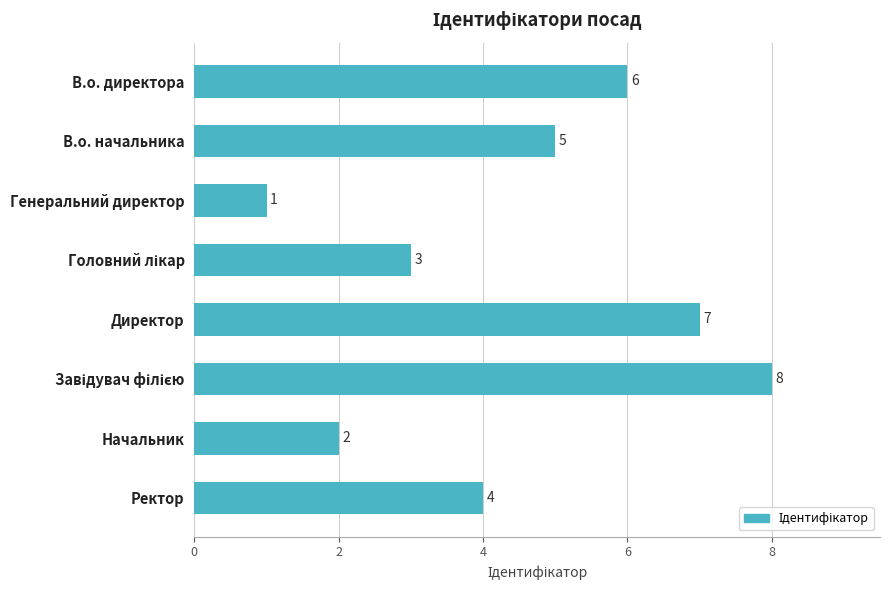

Reading top to bottom, extract all data points from this chart.

6	5	1	3	7	8	2	4